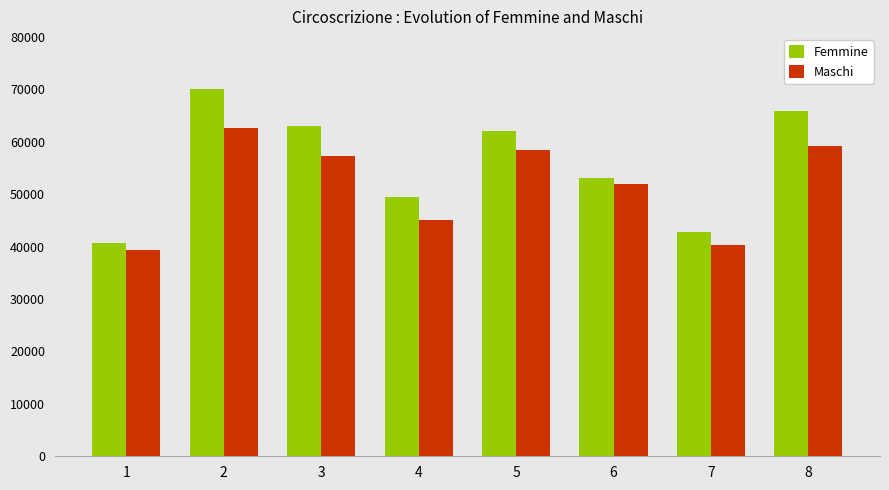

How many groups of bars are there?

8